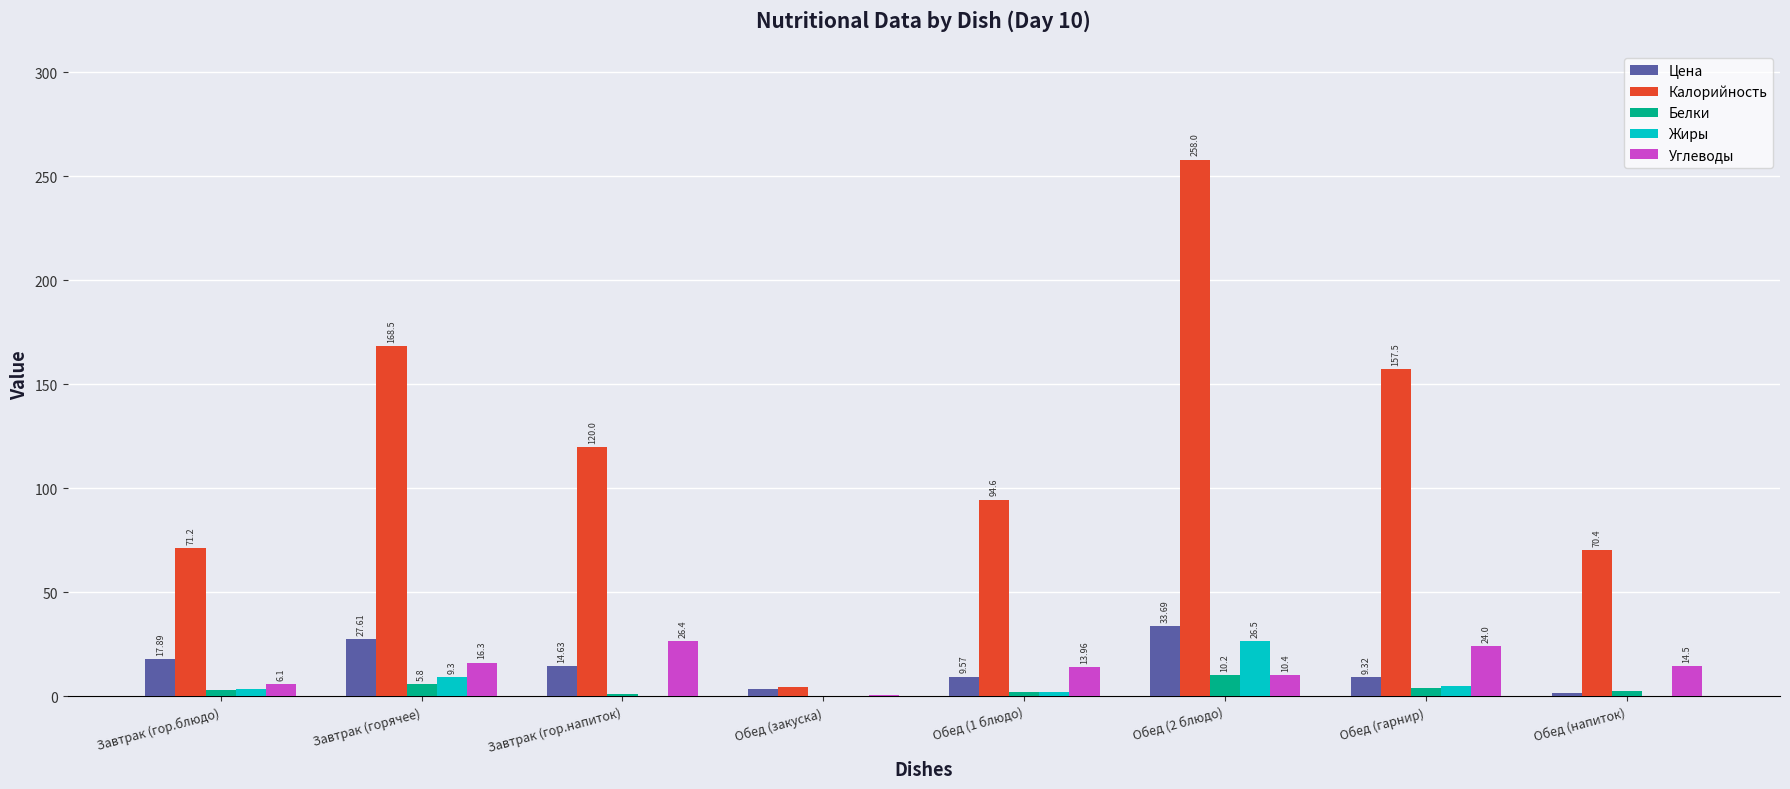

Which series has the largest total across all categories?

Калорийность